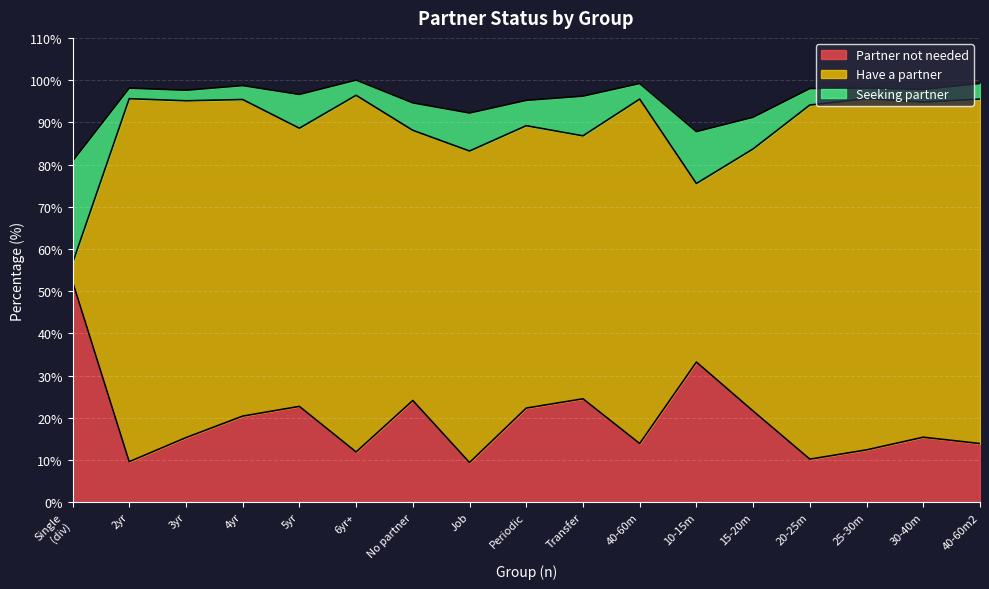

At which label is Partner not needed closest to 30?

10-15m